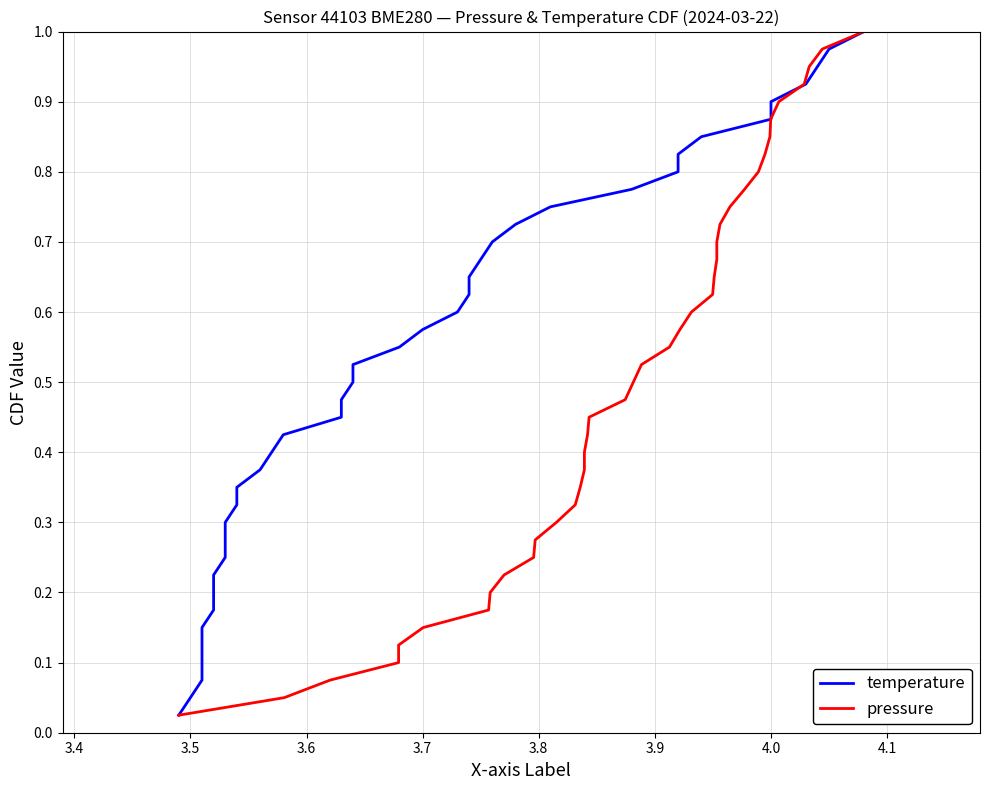

What is the value of the pressure point at the 16th from the left?

0.4